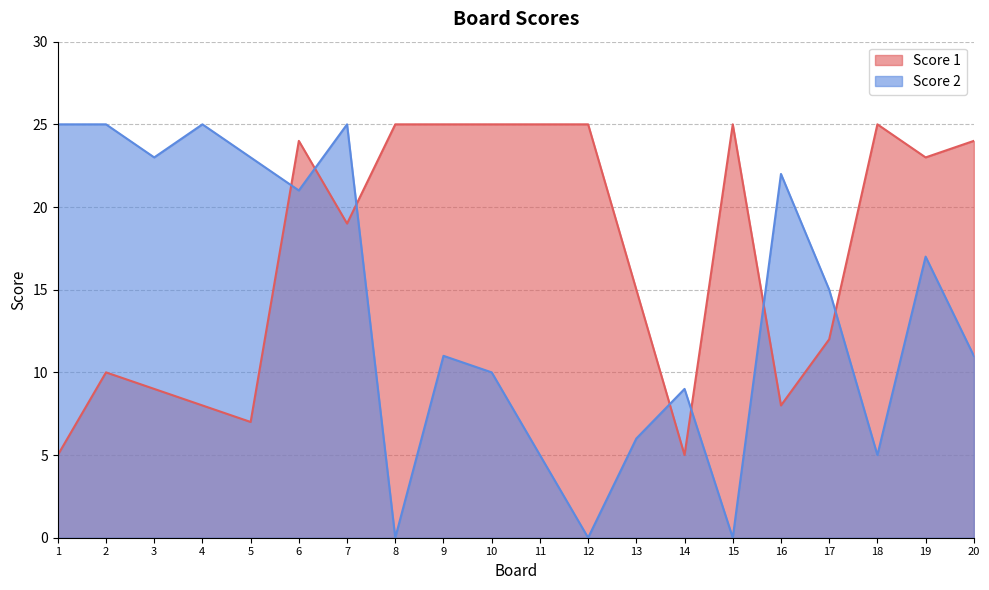

What is the difference between the second highest and minimum values in the Score 2 series?

25